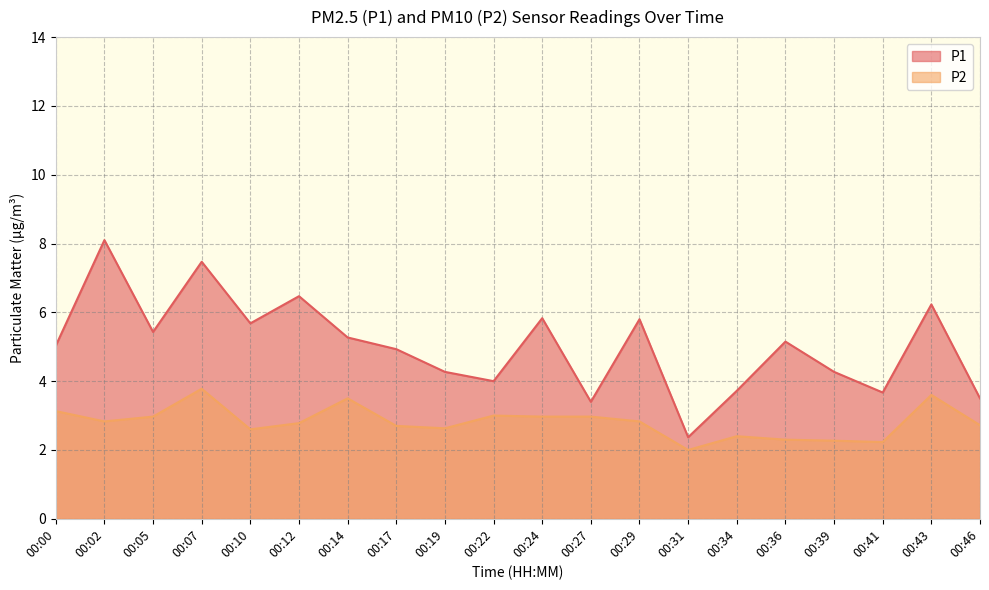

The P2 series shows 2.3 at 00:36. True or false?

True